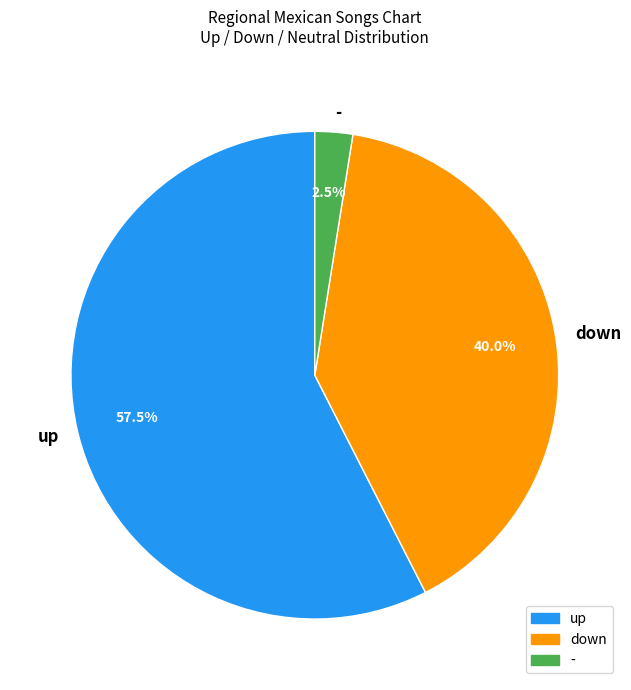

Which category has the smallest portion of the pie?

-